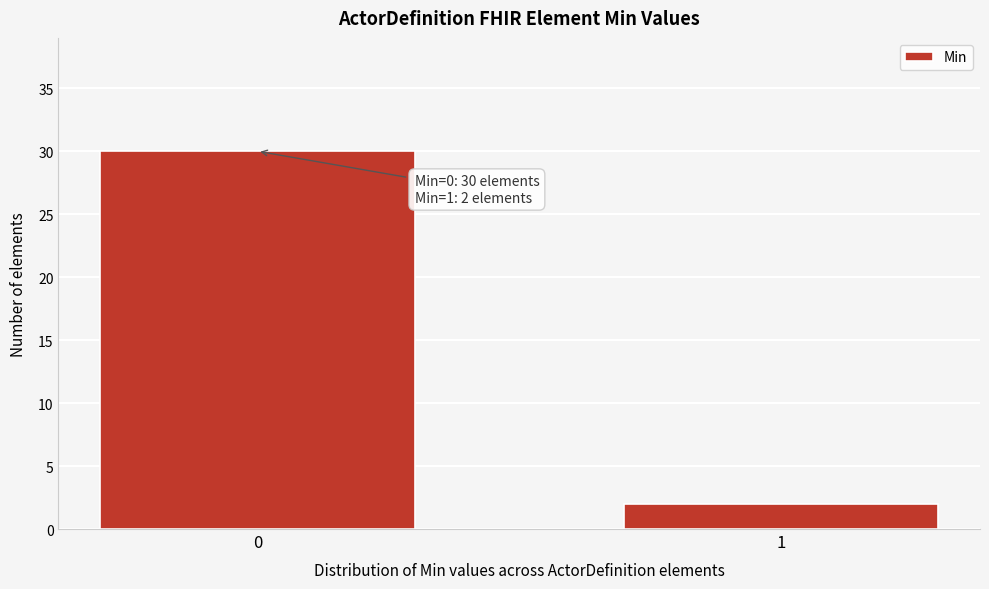

Reading left to right, what are all the values shown in this chart?

0=30	1=2